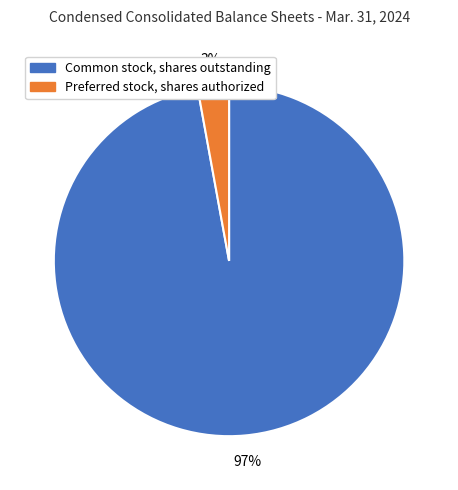

To the nearest percent, what portion does Preferred stock, shares authorized represent?

3%